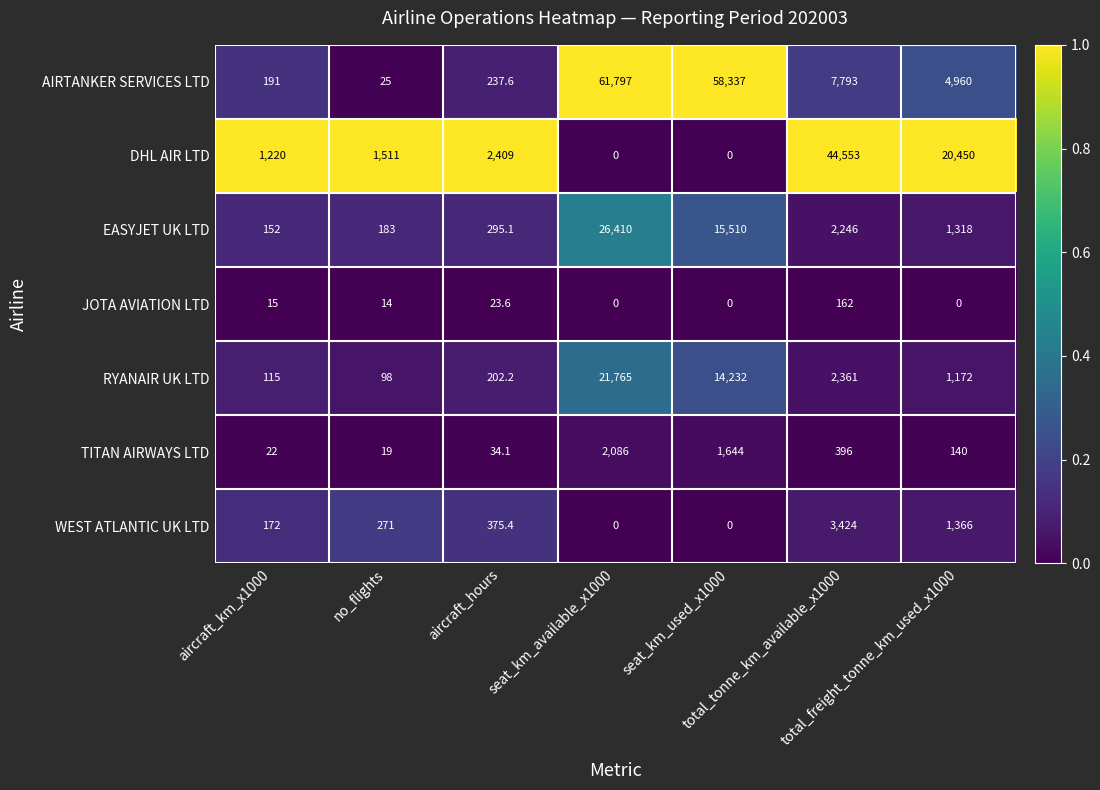

List the series in order of their peak value, lowest first.

JOTA AVIATION LTD, TITAN AIRWAYS LTD, WEST ATLANTIC UK LTD, RYANAIR UK LTD, EASYJET UK LTD, DHL AIR LTD, AIRTANKER SERVICES LTD